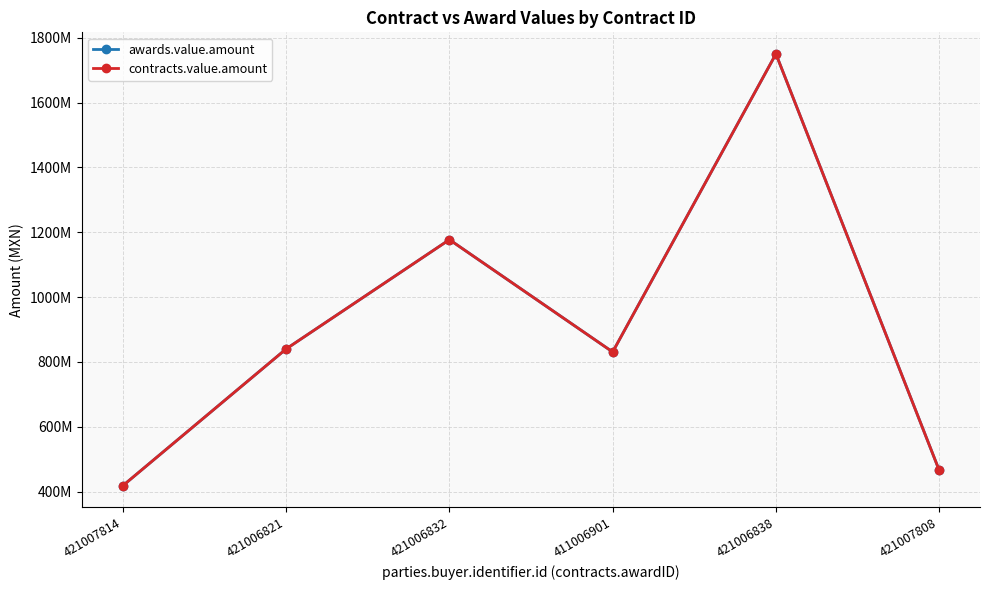

True or false: awards.value.amount has more than 2 interior local peaks.

False